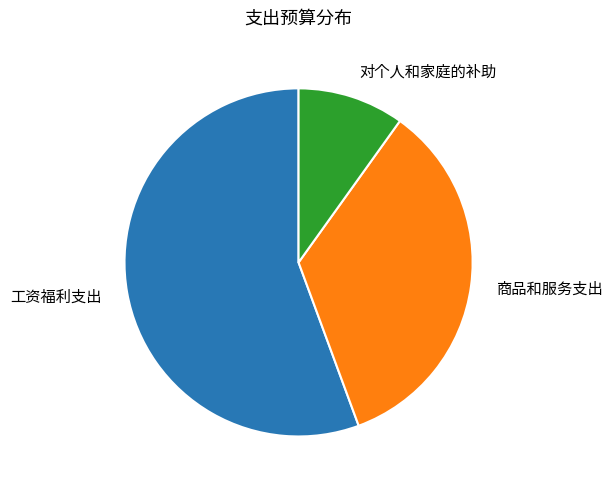

Between 商品和服务支出 and 对个人和家庭的补助, which is larger?

商品和服务支出